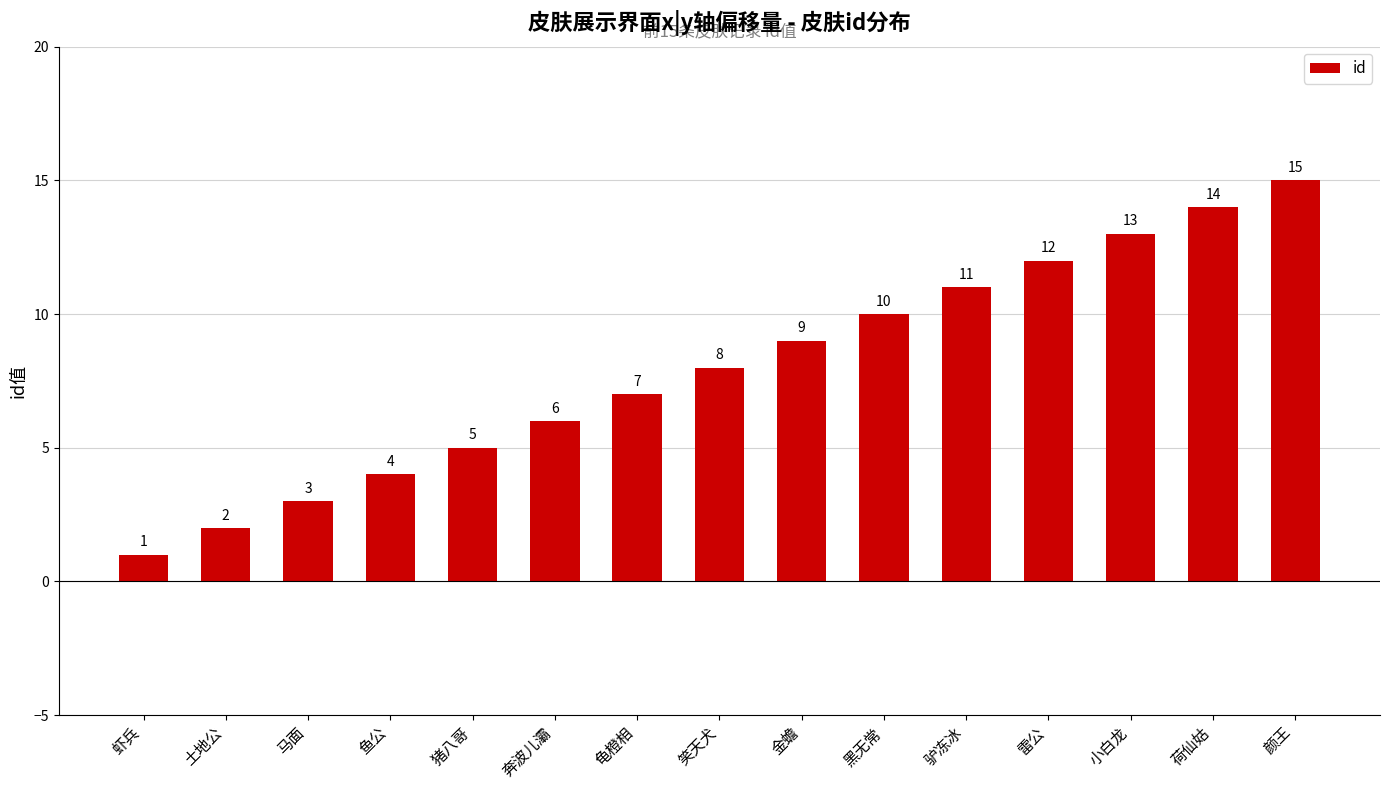

Rank the categories by value from lowest to highest.

虾兵, 土地公, 马面, 鱼公, 猪八哥, 奔波儿灞, 龟橙相, 笑天犬, 金蟾, 黑无常, 驴冻冰, 雷公, 小白龙, 荷仙姑, 颜王